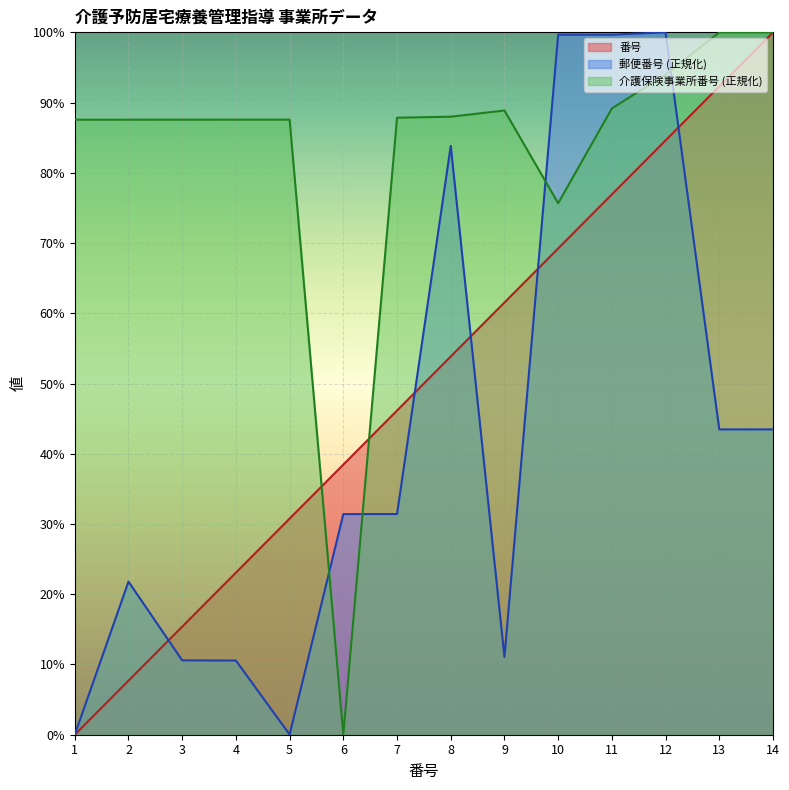

Rank the series by their average value, from lowest to highest.

郵便番号 (正規化), 番号, 介護保険事業所番号 (正規化)